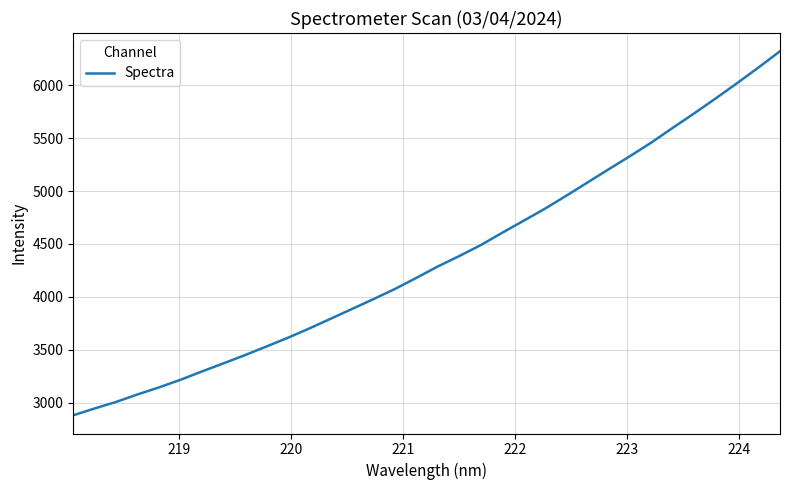

What is the smallest value displayed?

2879.4